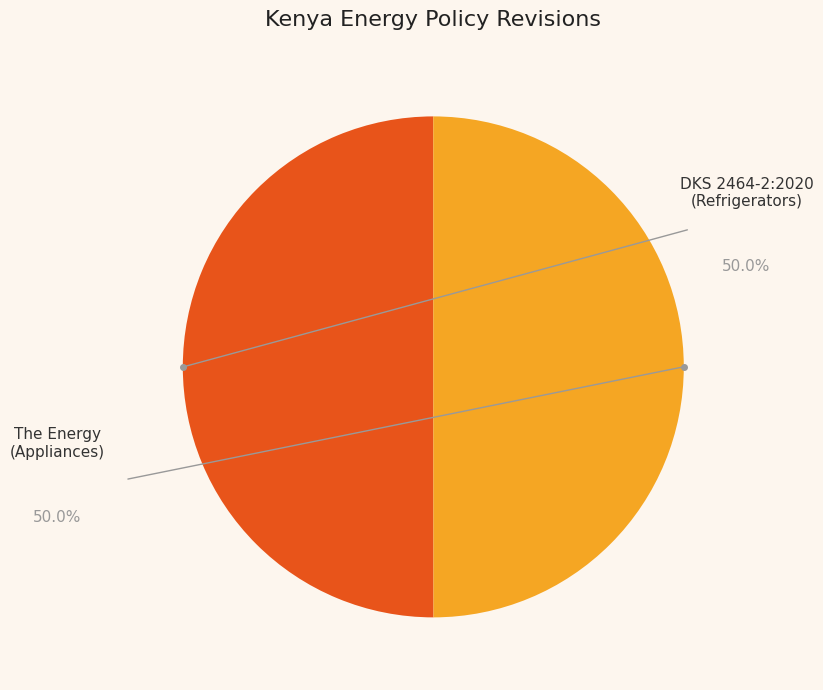

Rank the categories by value from lowest to highest.

The Energy (Appliances), DKS 2464-2:2020